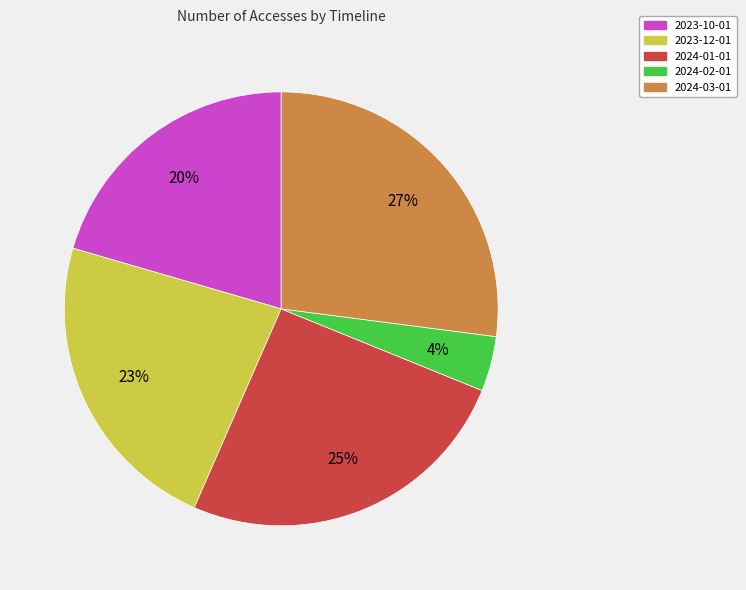

Count the number of slices in the pie.

5